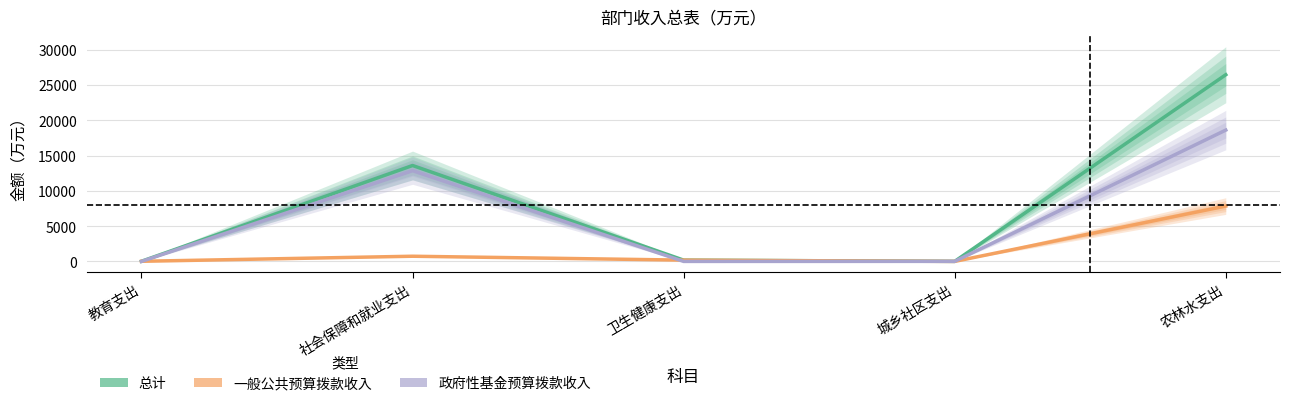

Between 教育支出 and 城乡社区支出, which series saw the biggest shift?

一般公共预算拨款收入